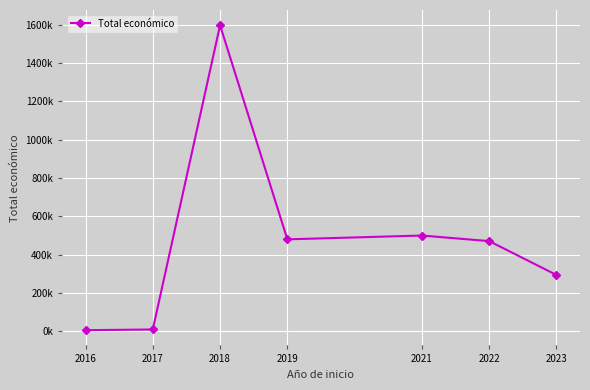

How many points are lower than both their immediate neighbors (excluding endpoints)?

1